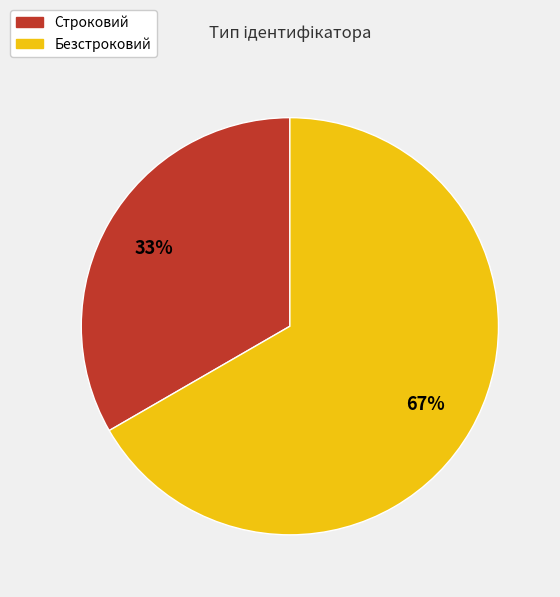

Count the number of slices in the pie.

2